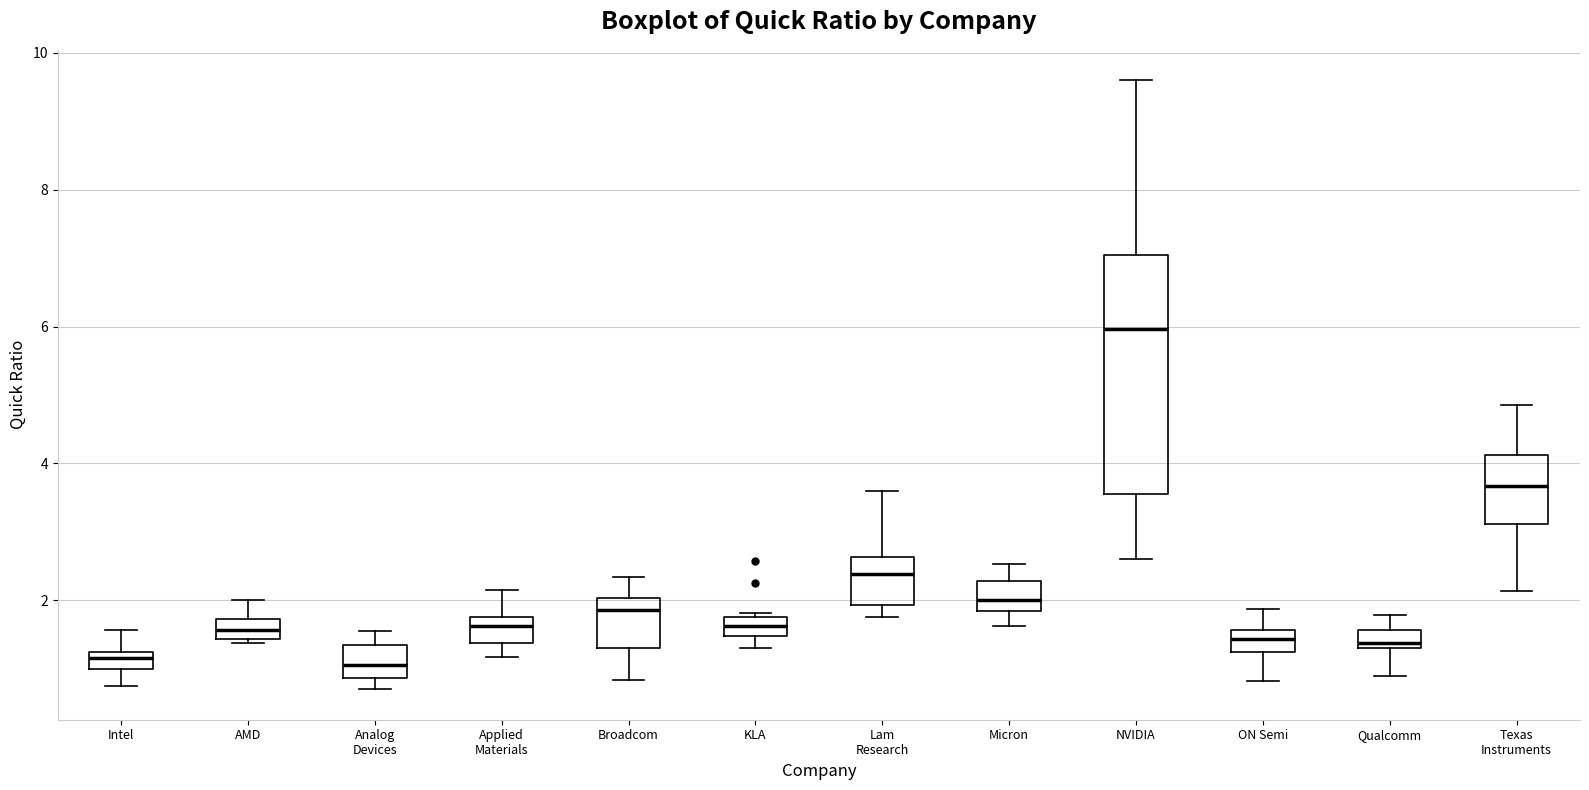

Where is the lower edge of the box for Analog Devices on the y-axis? The values are not printed on the chart, so give them approximately, as read against the axis.

0.8